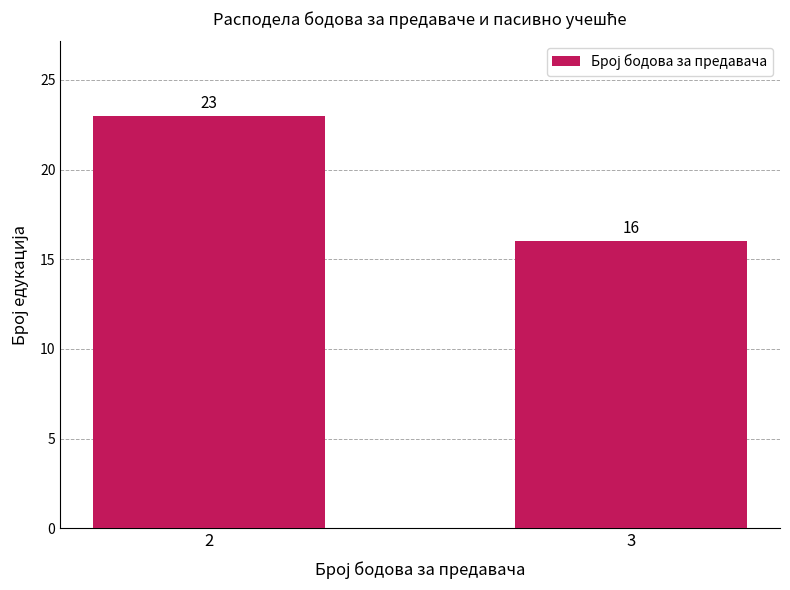

Where is the data nearest to the value 19?

3